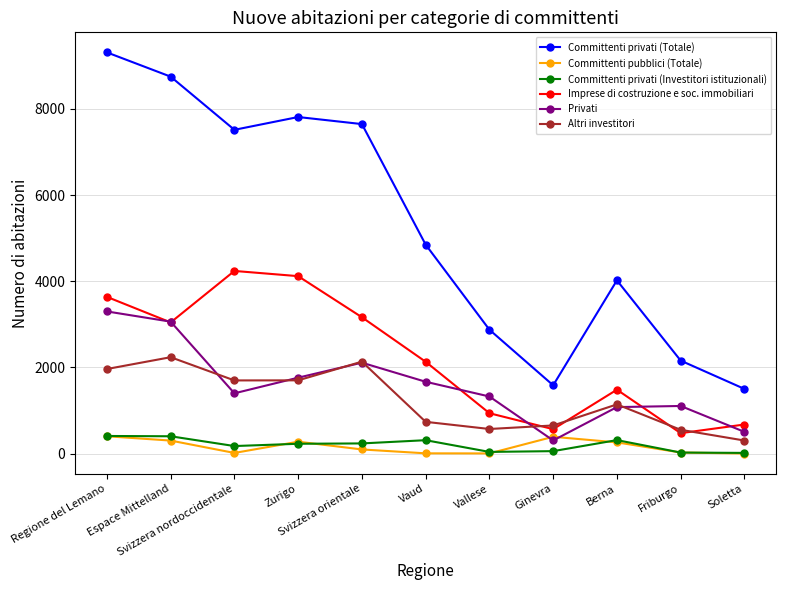

True or false: Altri investitori has a value of 1964 at Regione del Lemano.

True